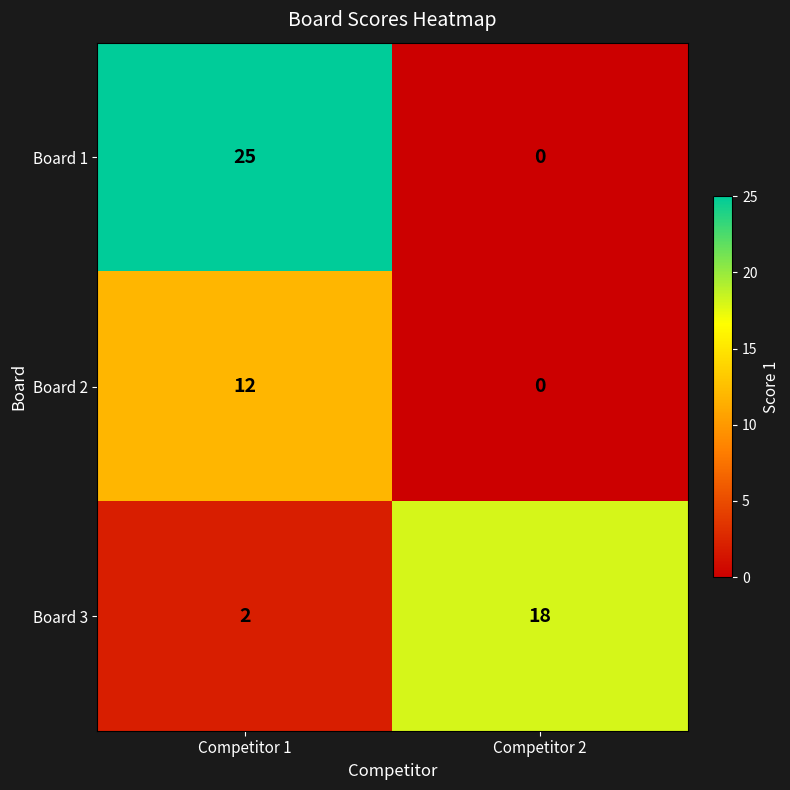

True or false: Board 1 has a value of 25 at Competitor 1.

True